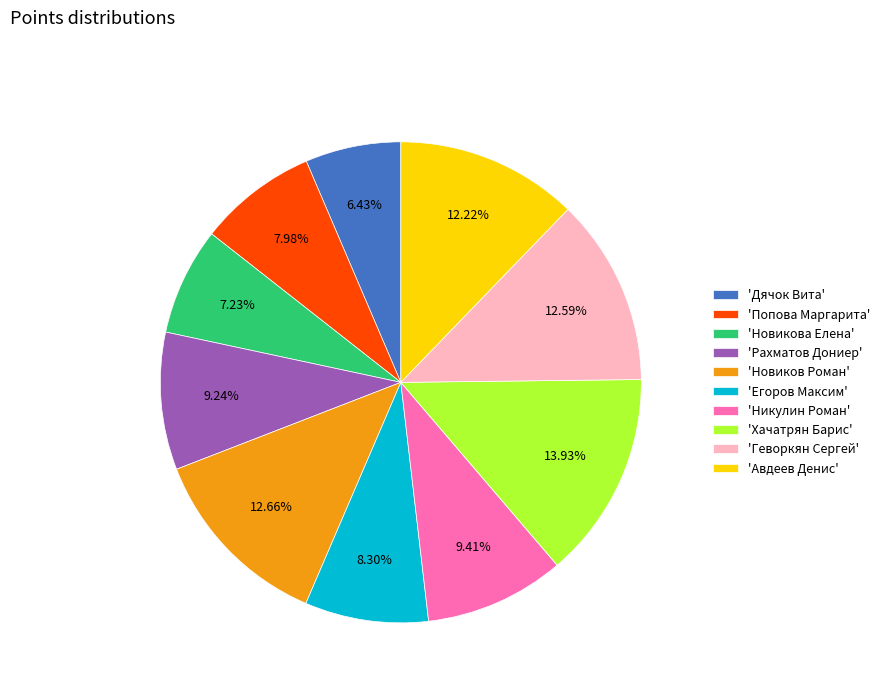

Combined, do 'Дячок Вита' and 'Никулин Роман' account for over 50%?

No